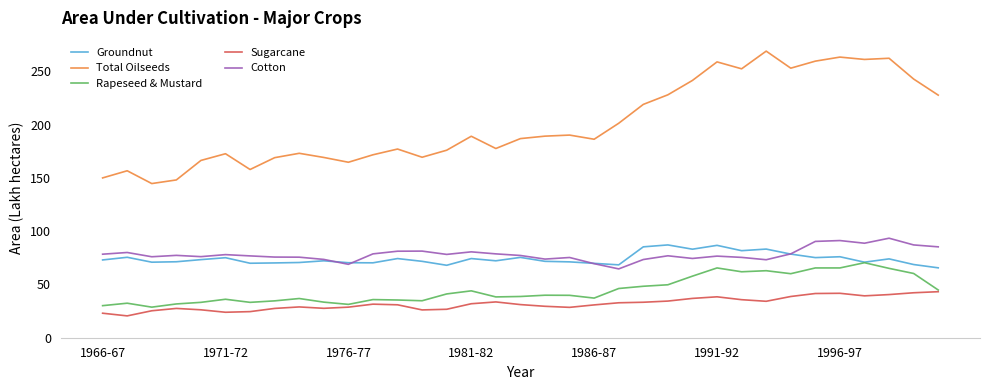

What is the difference between the maximum and second lowest values in the Rapeseed & Mustard series?

40.3